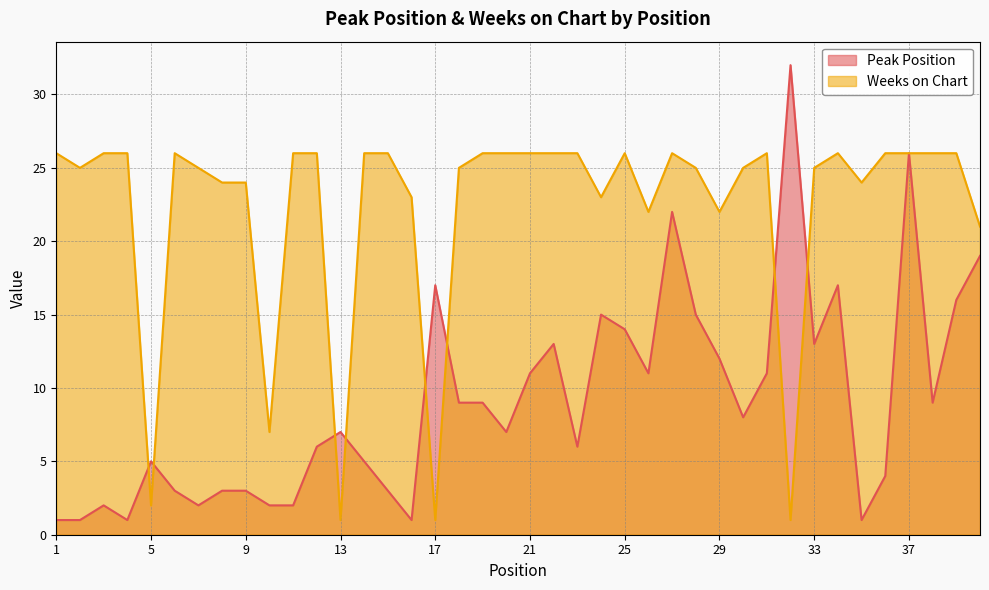

What value does the Peak Position series have at 39?

16